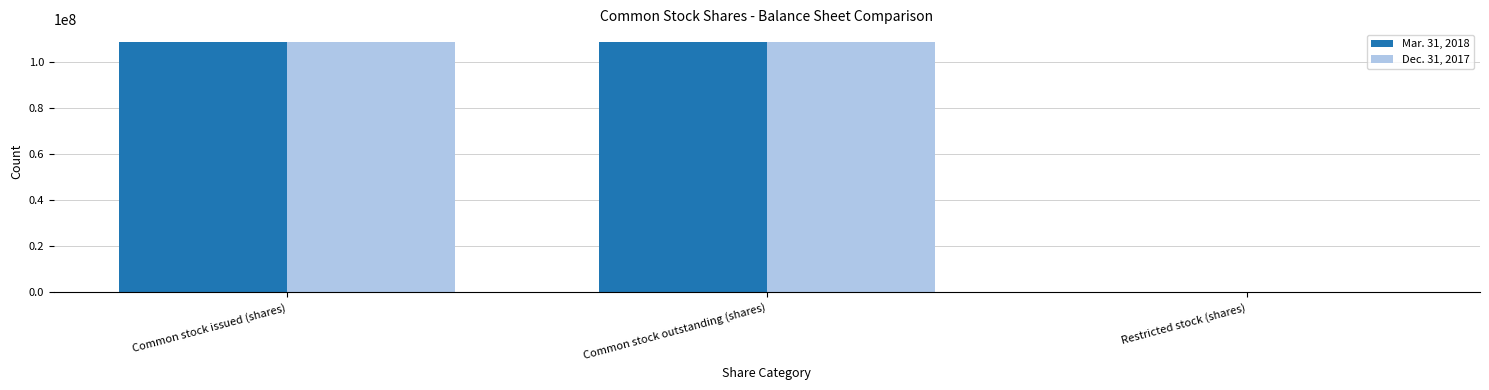

What is the greatest value displayed?

108591946